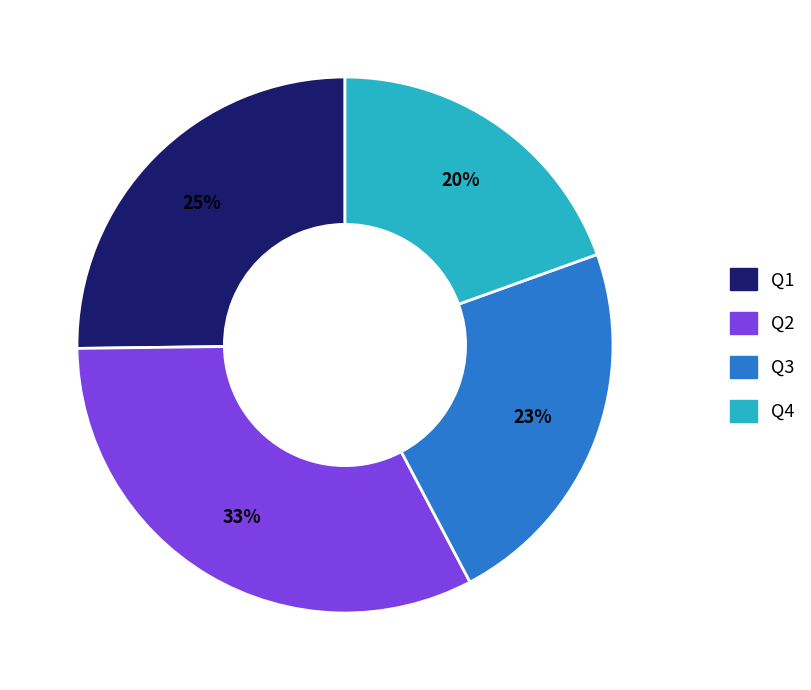

To the nearest percent, what is the combined percentage of Q3 and Q2?

55%